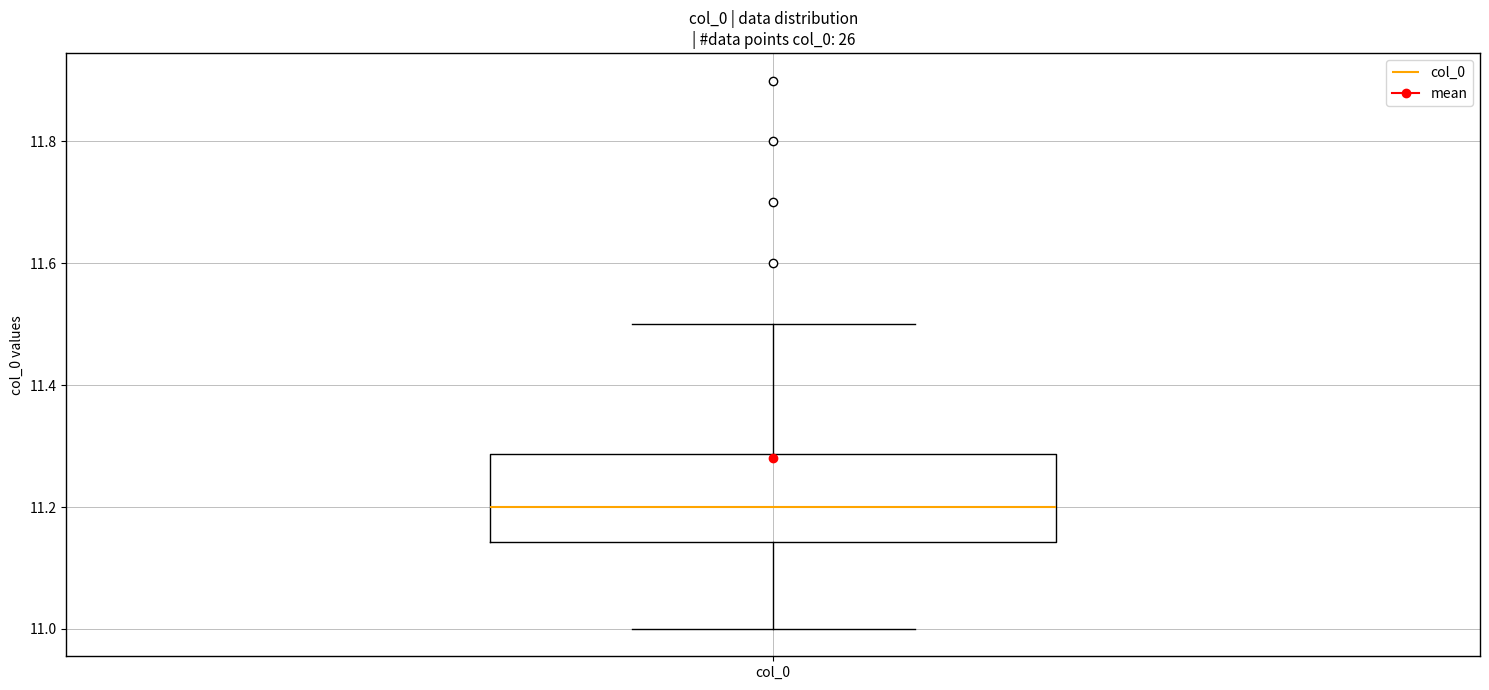

Read this box plot against the y-axis: the position of the median line, the range covered by the box, and the ends of both whiskers. The values are not printed on the chart, so give them approximately, as read against the axis.

median 11.20, box 11.14 to 11.28, whiskers 11.00 to 11.50